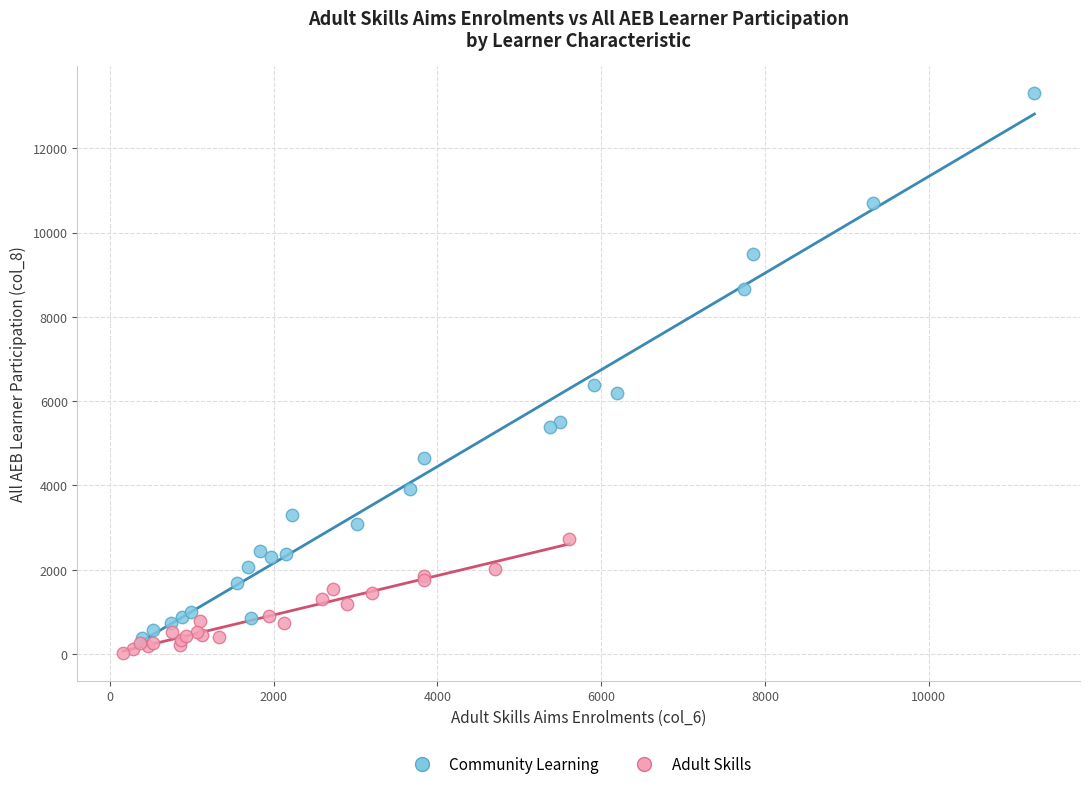

Which series contains the highest Y value?

Community Learning